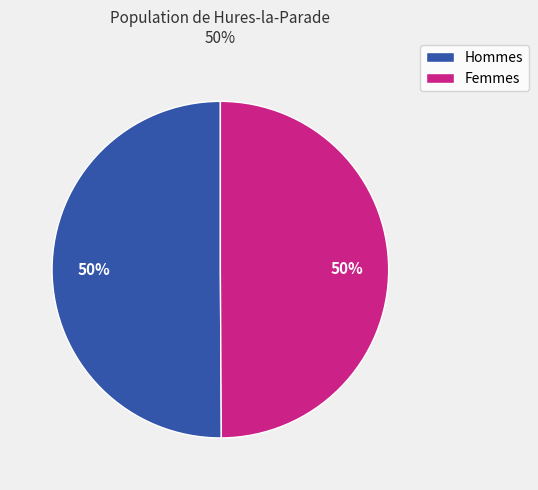

To the nearest percent, what is the average slice percentage?

50%